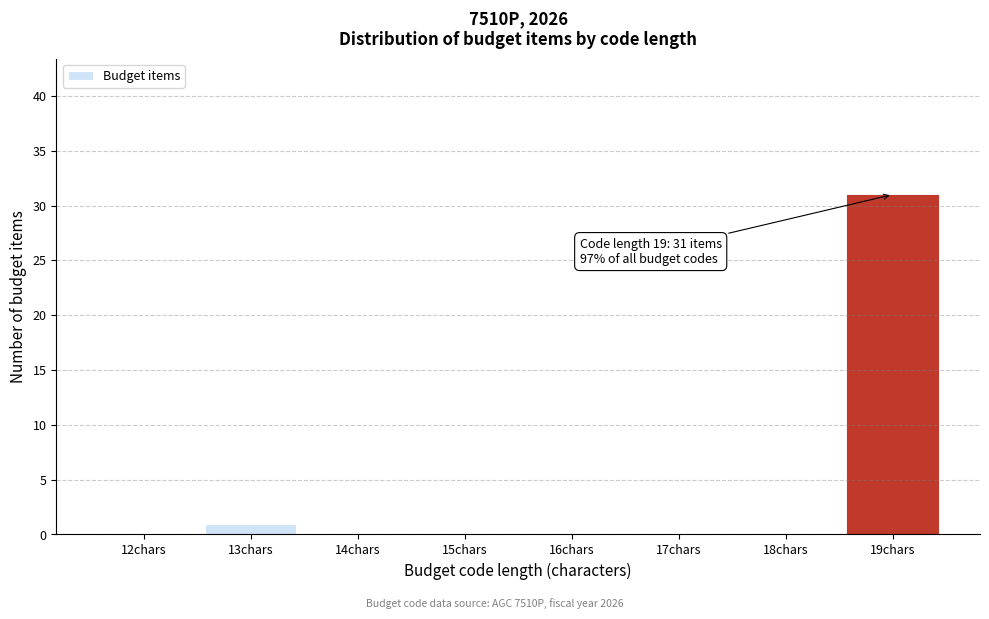

Reading left to right, what are all the values shown in this chart?

12chars=0	13chars=1	14chars=0	15chars=0	16chars=0	17chars=0	18chars=0	19chars=31